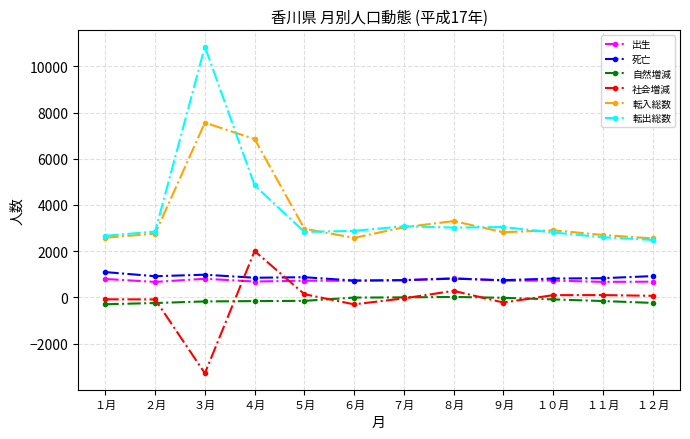

What is the value of the 死亡 point at the 8th from the left?

811